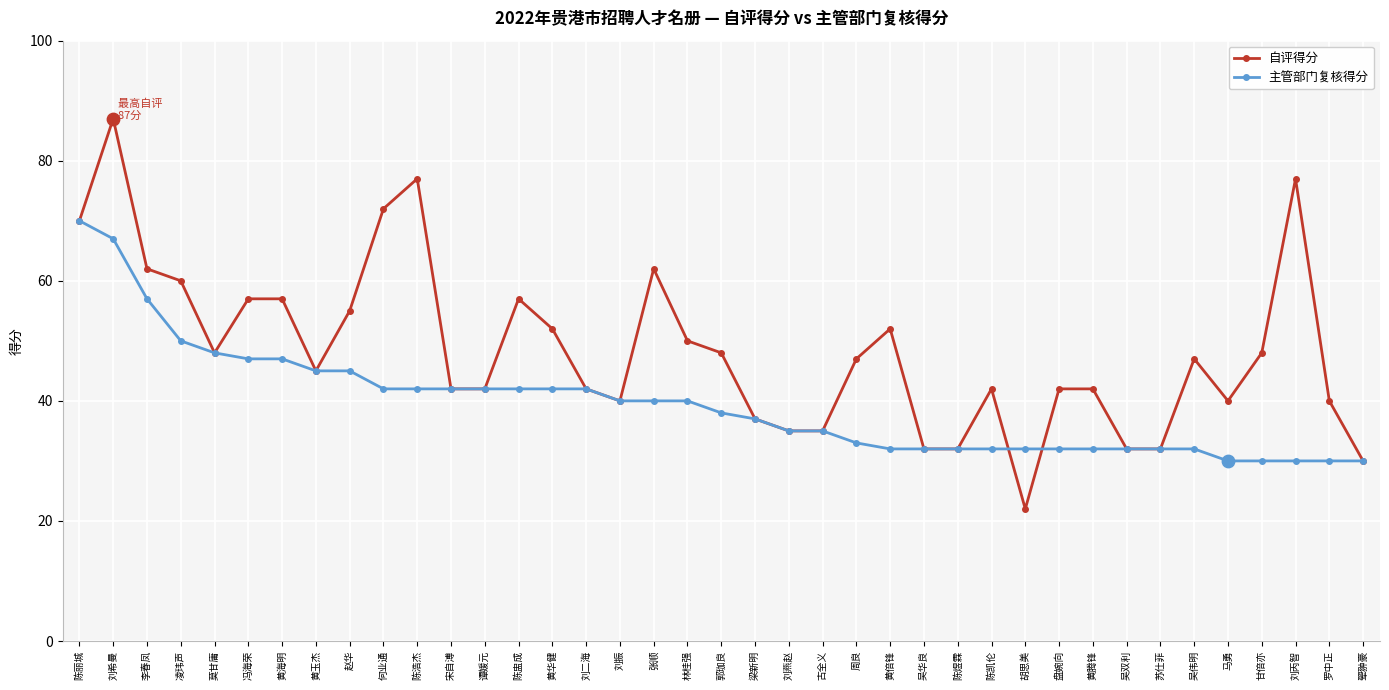

What are all the series names shown in the legend?

自评得分, 主管部门复核得分